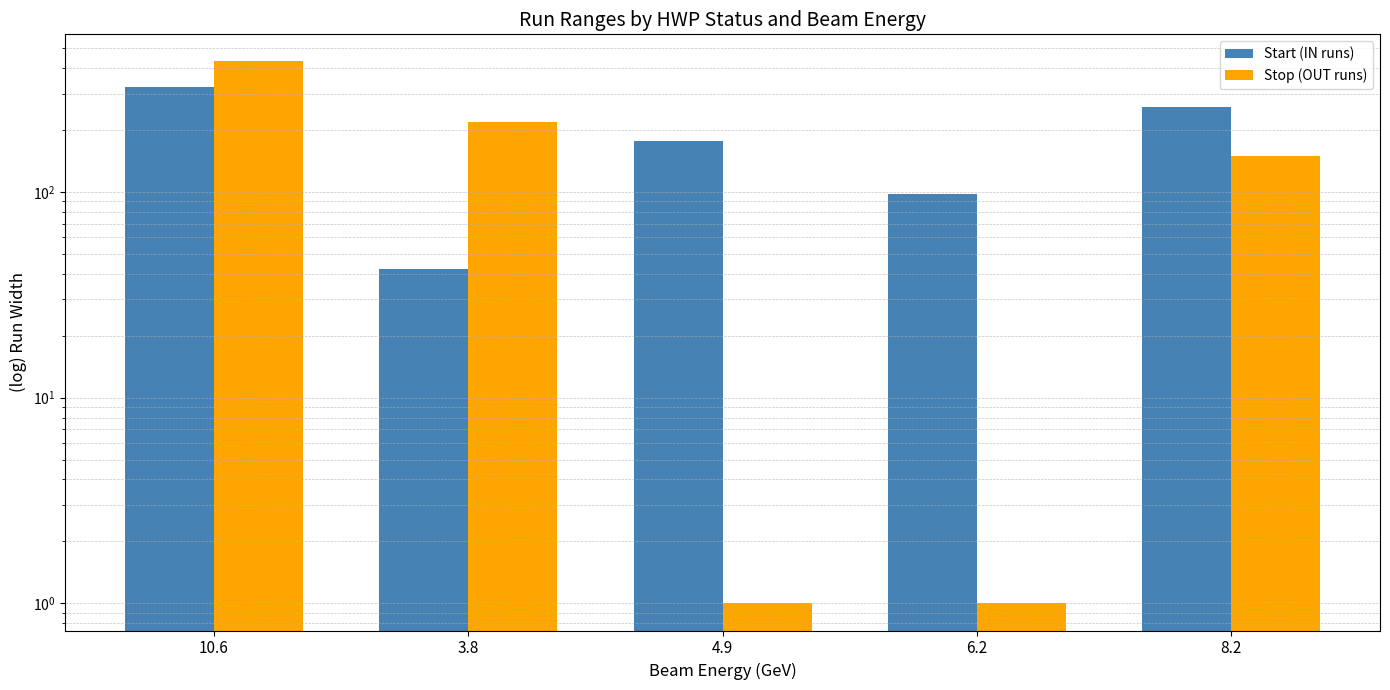

What is the total value across all series at 8.2?

408